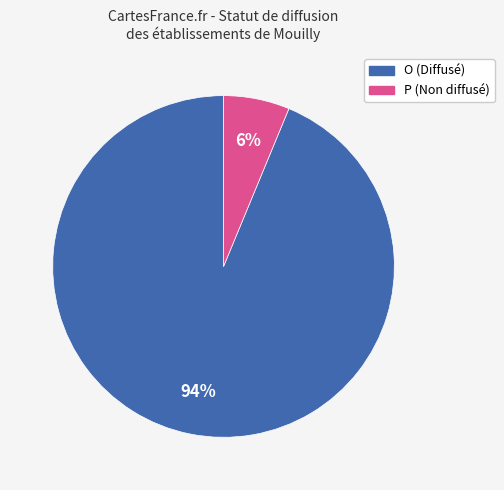

Is it true that P is 1% of the pie?

False